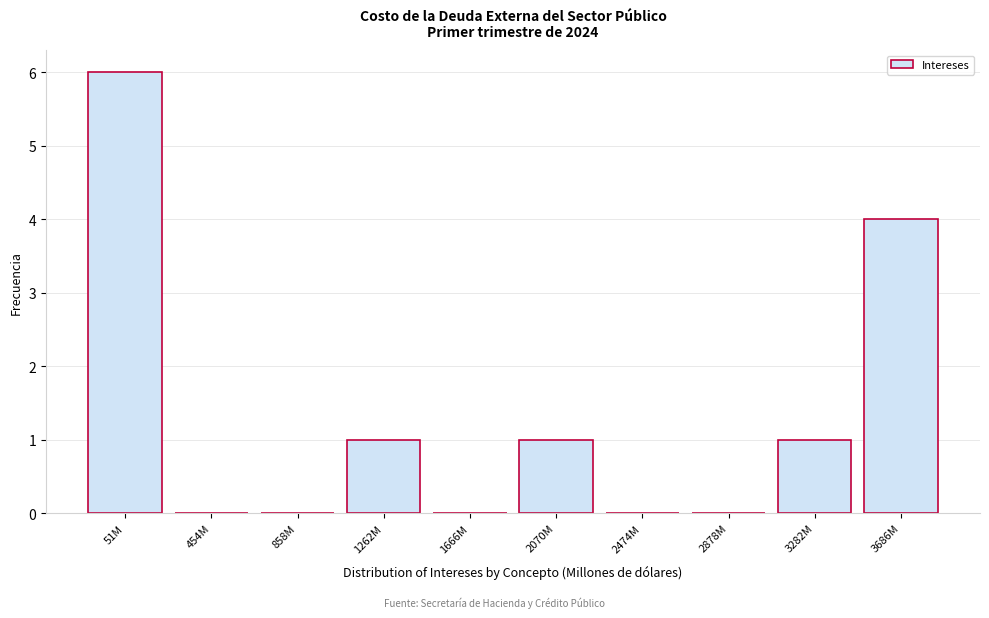

Reading left to right, what are all the values shown in this chart?

51M=6	454M=0	858M=0	1262M=1	1666M=0	2070M=1	2474M=0	2878M=0	3282M=1	3686M=4